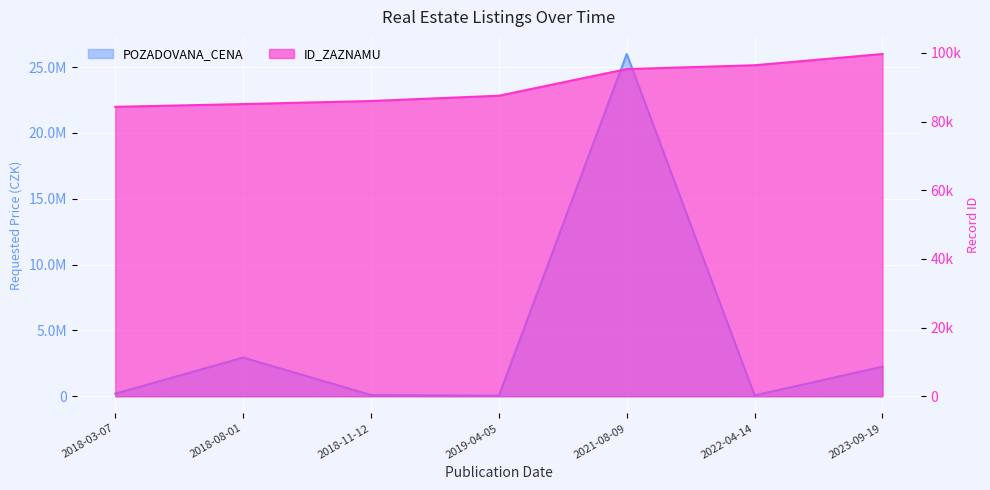

True or false: POZADOVANA_CENA and ID_ZAZNAMU intersect in this chart.

True